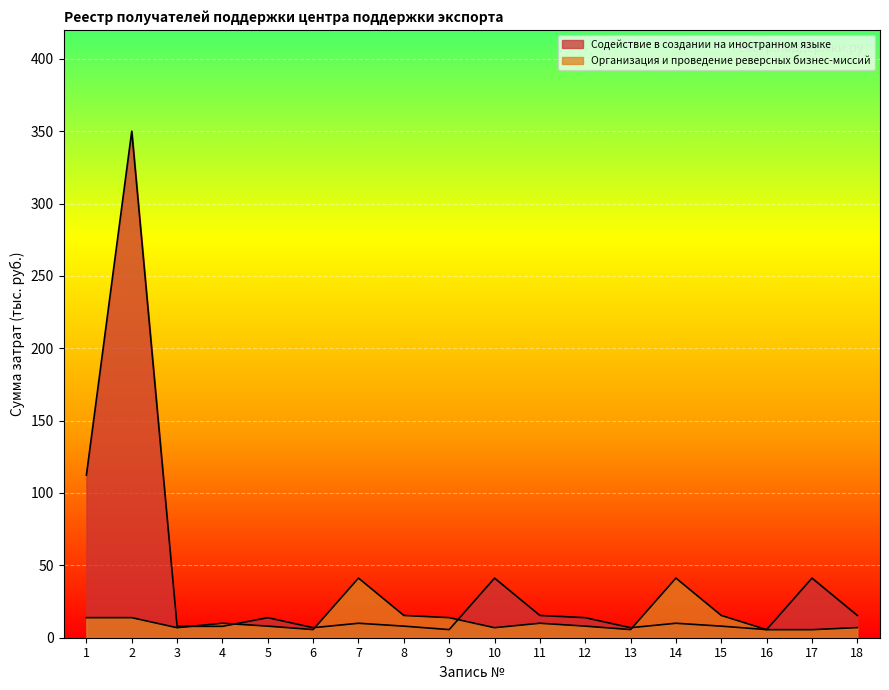

In Организация и проведение реверсных бизнес-миссий, how many points are lower than both neighbors (excluding endpoints)?

4